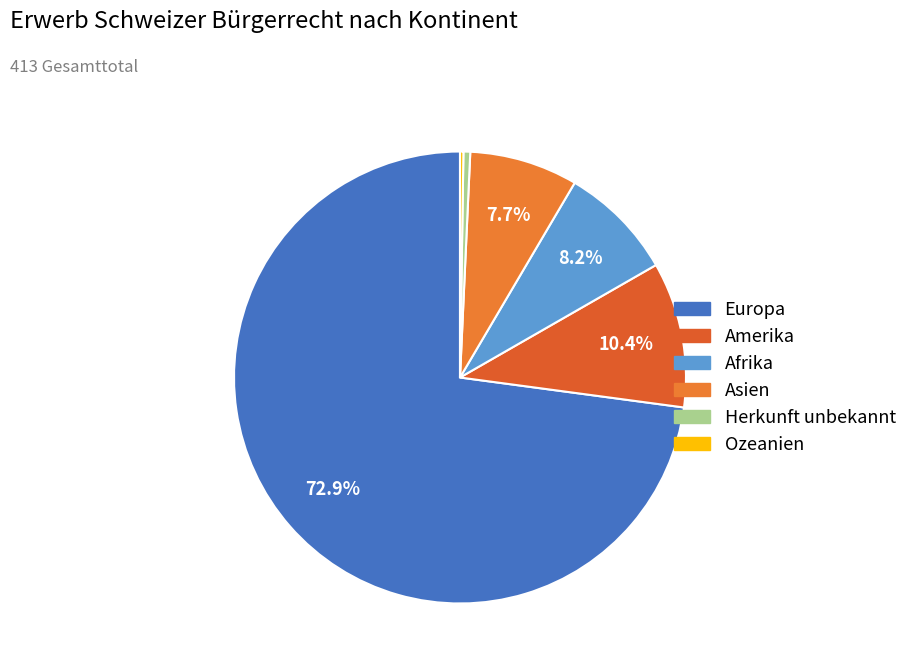

Which category has the biggest portion of the pie?

Europa